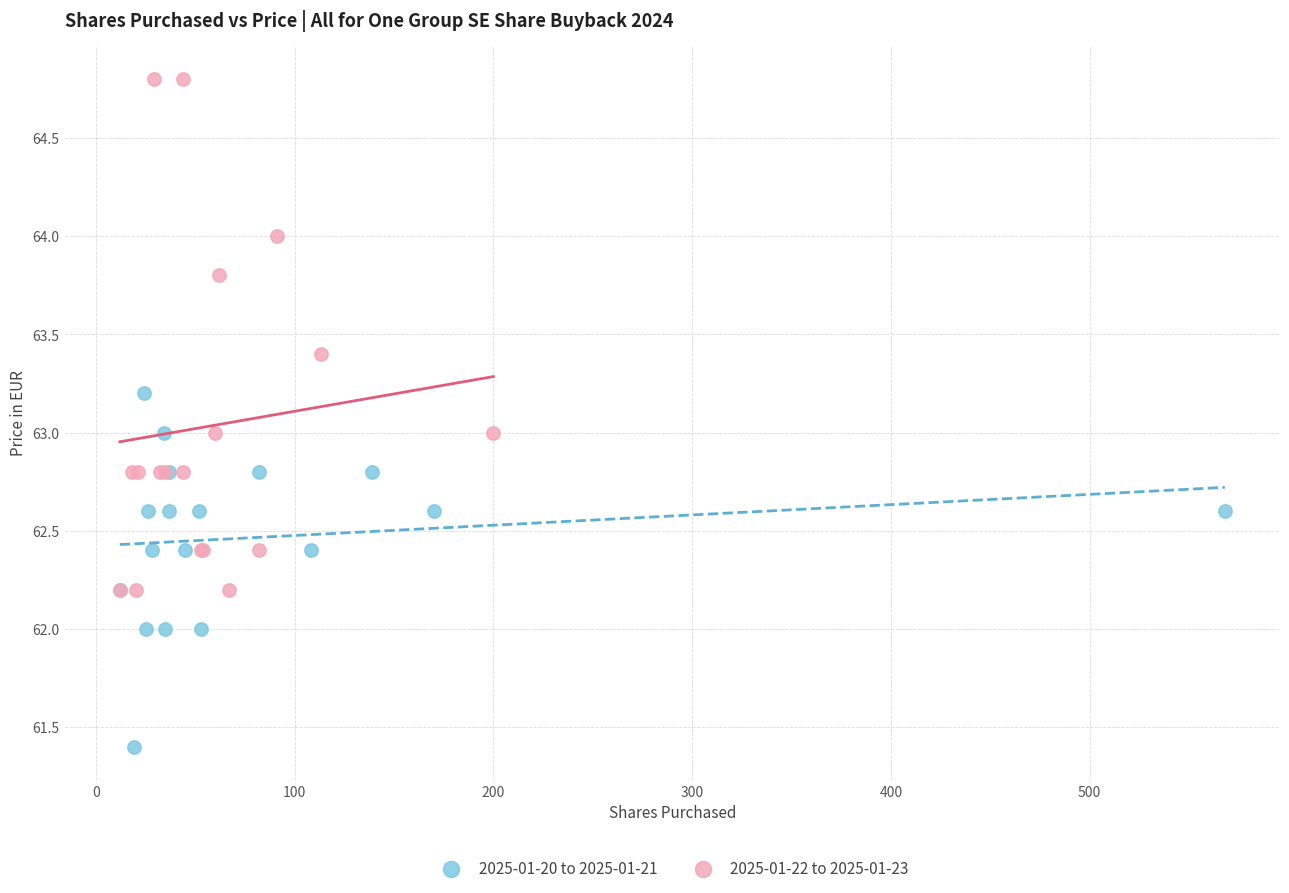

Which series has the widest spread of Y values?

2025-01-22 to 2025-01-23